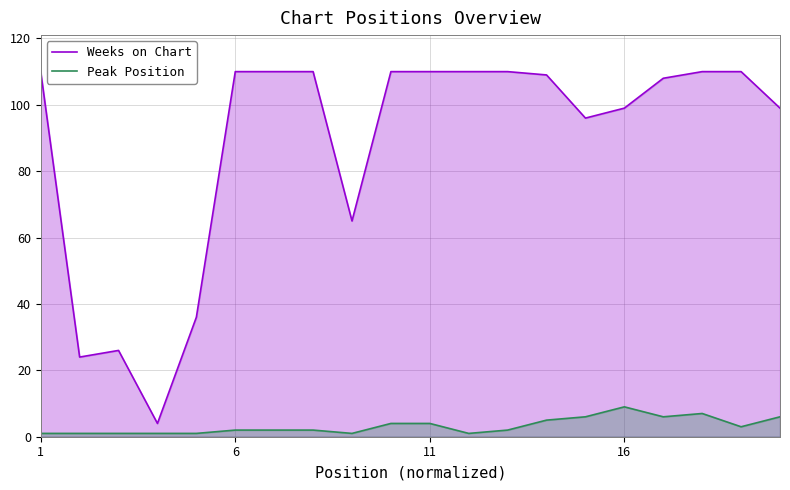

What is the total value across all series at 7?

112